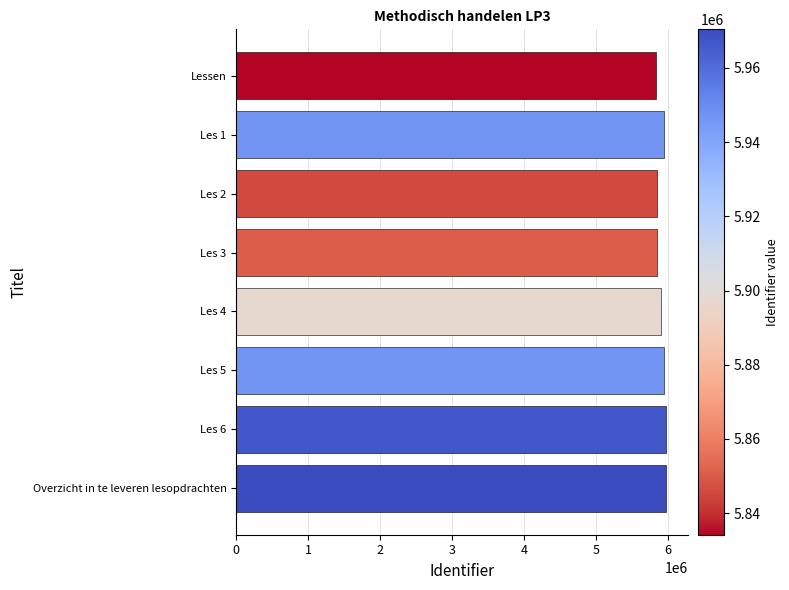

What is the average value?

5907337